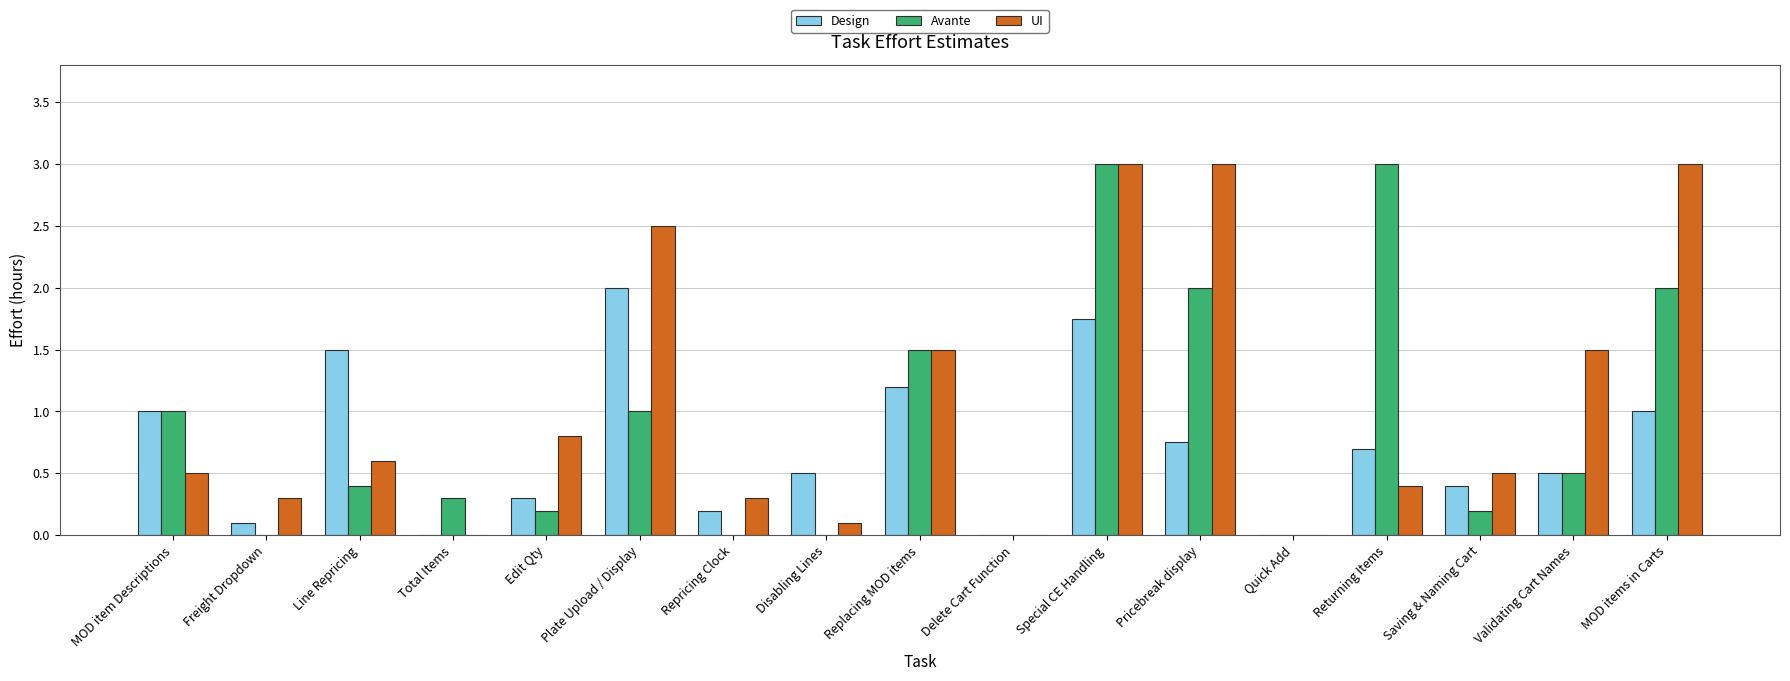

Is the value of UI at Special CE Handling greater than the value of Design at Plate Upload / Display?

Yes